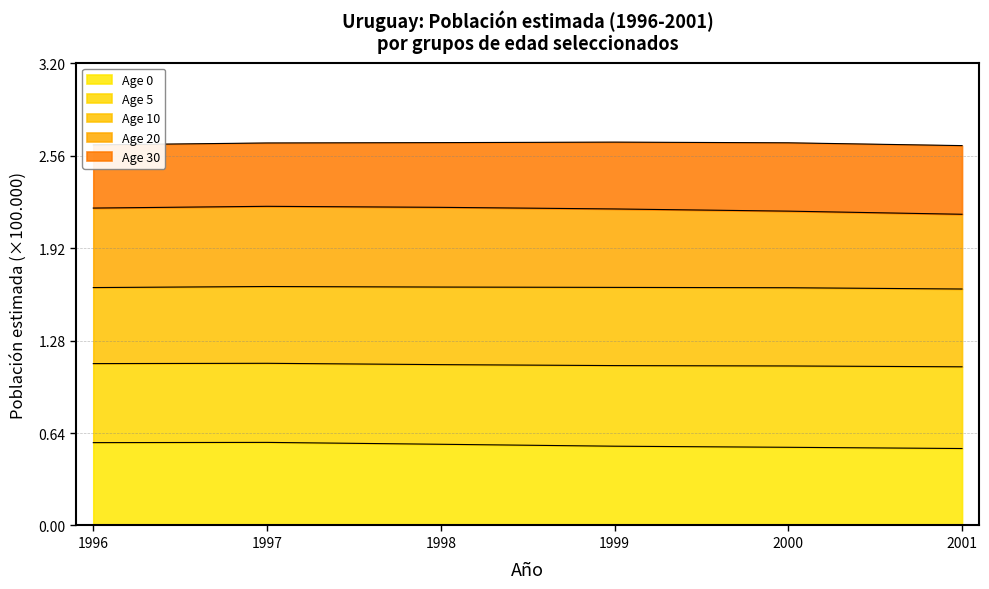

True or false: Age 5 has more than 2 interior local peaks.

False